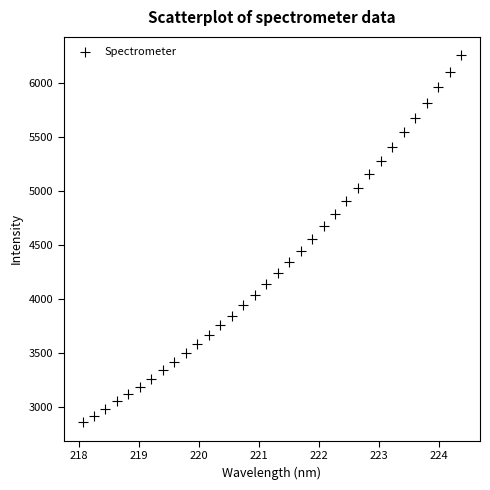

What is the range of X values (max minus min)?

6.3